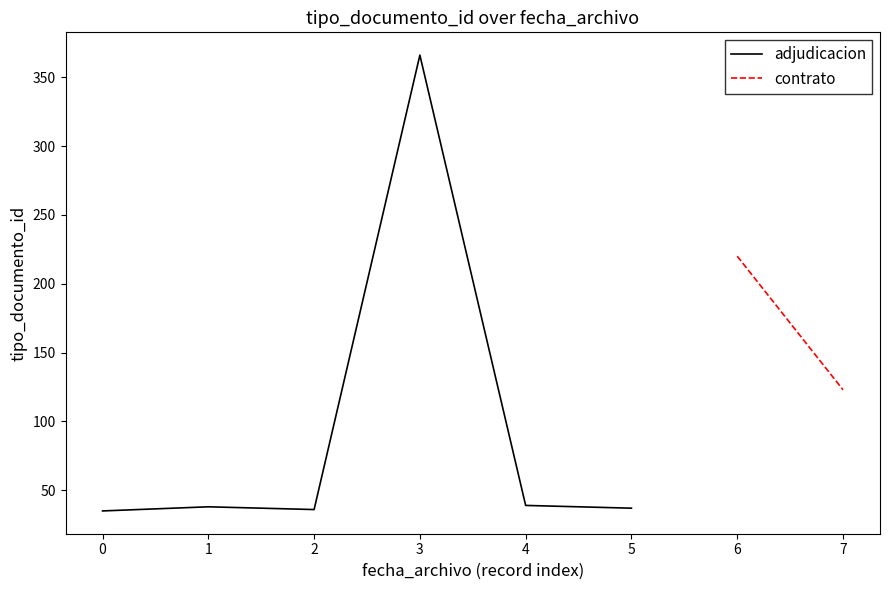

The chart shows a value of 366 at 3. True or false?

True